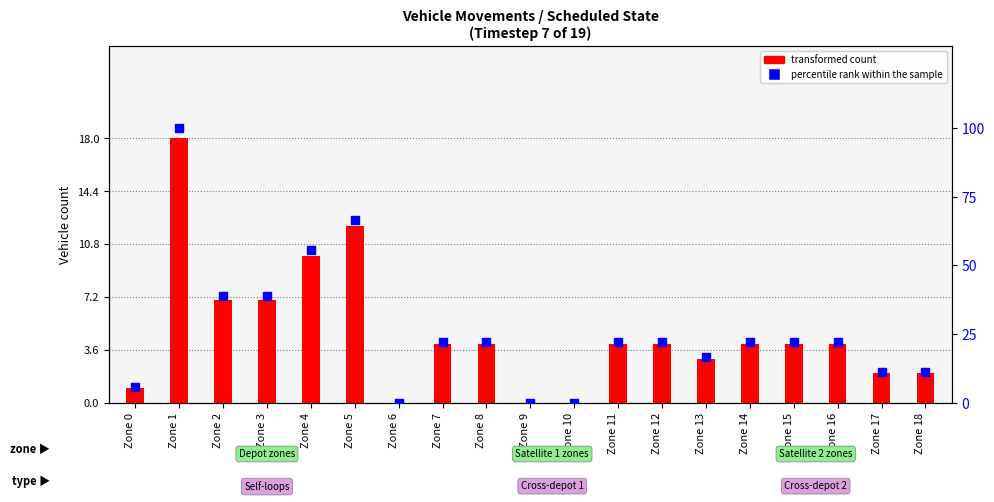

What is the total value across all series at Zone 3?

45.9